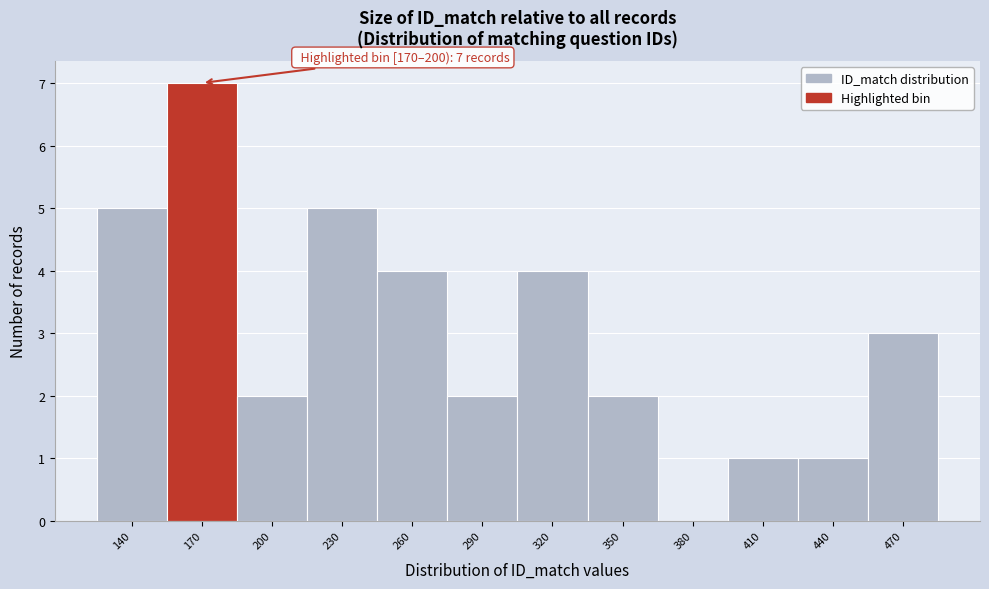

Reading left to right, transcribe all the data shown in this chart.

140=5	170=7	200=2	230=5	260=4	290=2	320=4	350=2	380=0	410=1	440=1	470=3